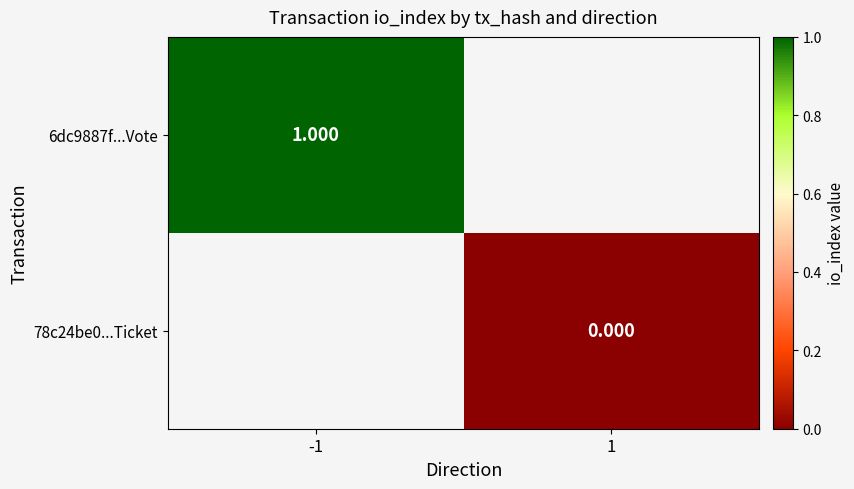

Is the value of 6dc9887f...Vote at -1 greater than the value of 78c24be0...Ticket at 1?

Yes